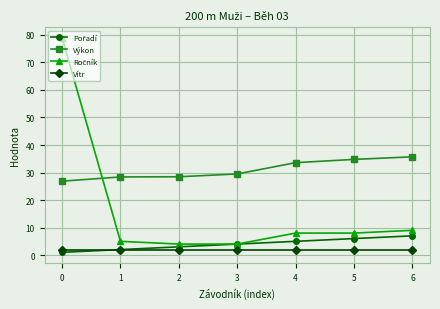

What is the value of the Vítr point at the 2nd from the left?

1.8